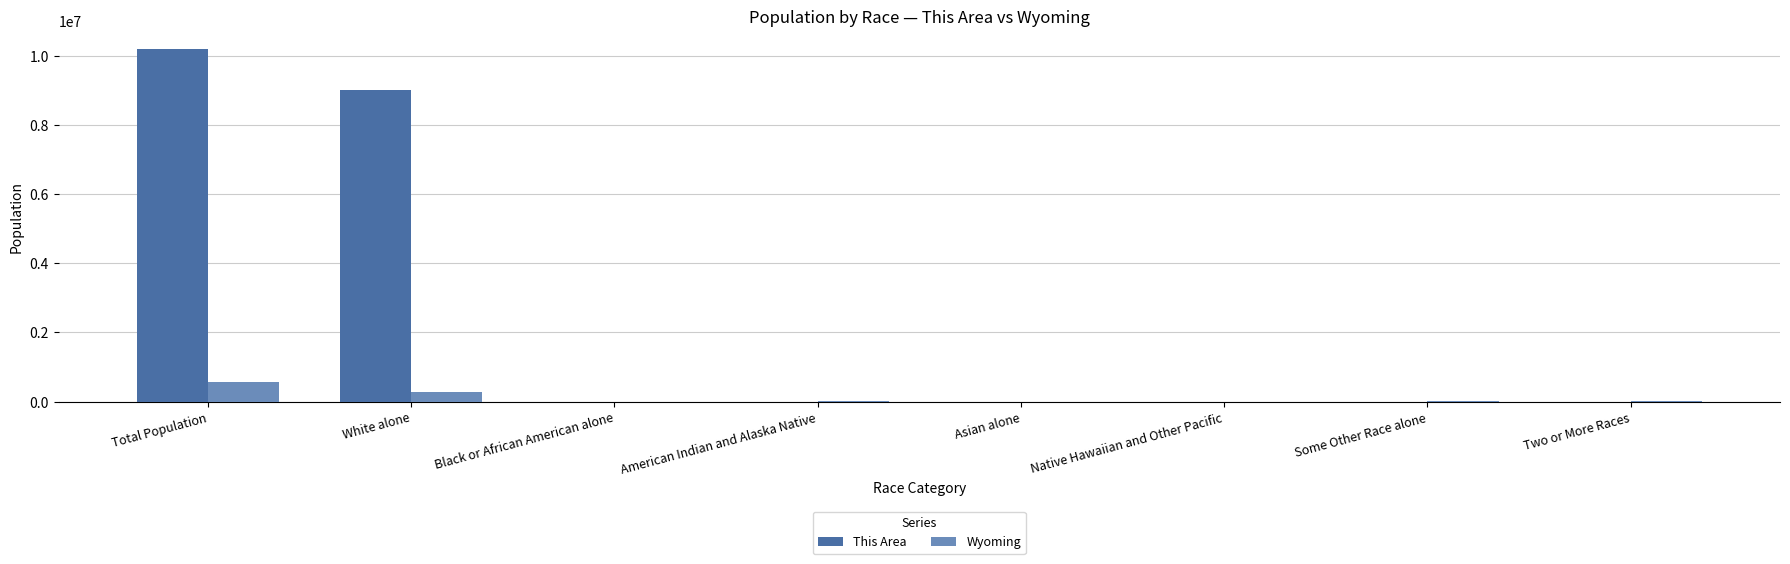

What is the highest value of the Wyoming series?

563626